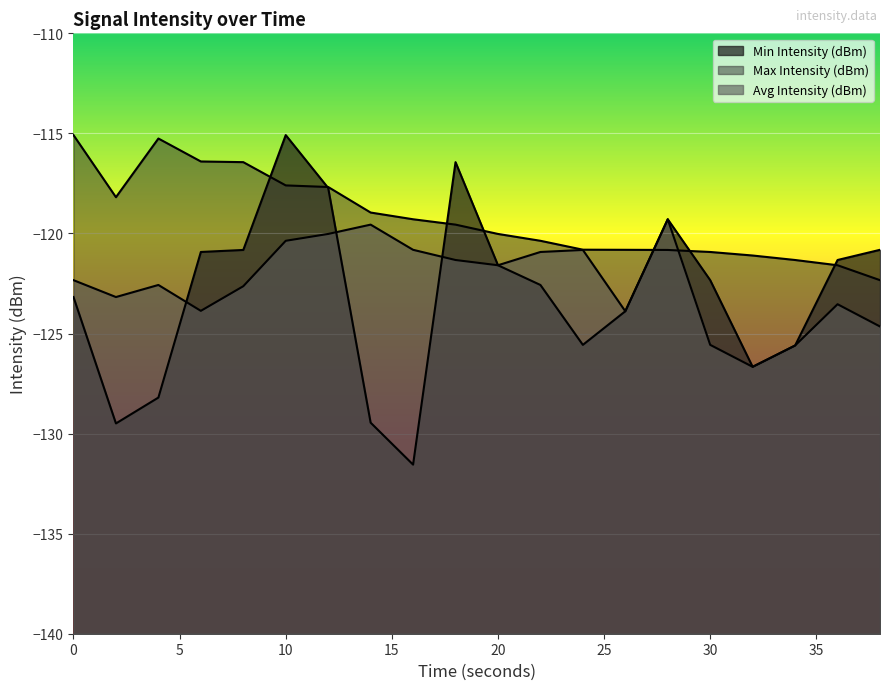

What is the total value across all series at 22?

-363.9